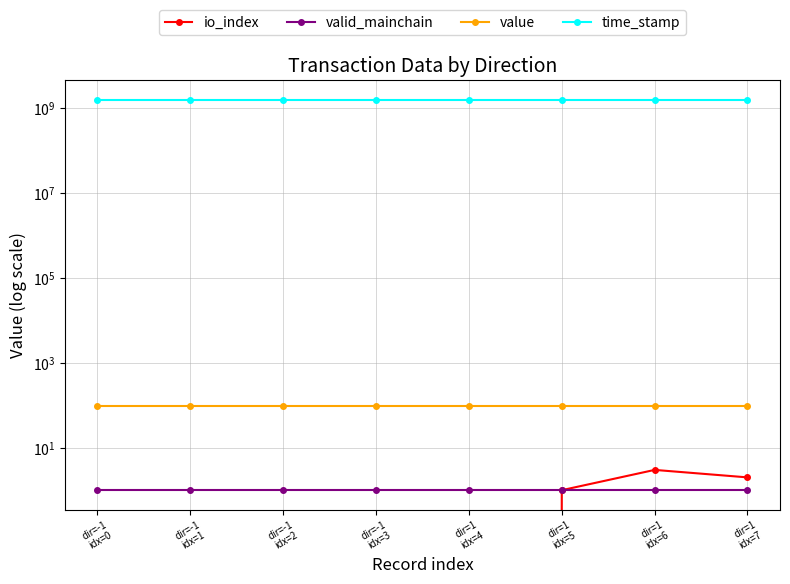

Reading right to left, what are all the values shown in this chart?

io_index: dir=1
idx=7=2.0	dir=1
idx=6=3.0	dir=1
idx=5=1.0	dir=1
idx=4=0.0	dir=-1
idx=3=0.0	dir=-1
idx=2=0.0	dir=-1
idx=1=0.0	dir=-1
idx=0=0.0
valid_mainchain: dir=1
idx=7=1.0	dir=1
idx=6=1.0	dir=1
idx=5=1.0	dir=1
idx=4=1.0	dir=-1
idx=3=1.0	dir=-1
idx=2=1.0	dir=-1
idx=1=1.0	dir=-1
idx=0=1.0
value: dir=1
idx=7=96.2	dir=1
idx=6=96.2	dir=1
idx=5=96.2	dir=1
idx=4=96.2	dir=-1
idx=3=96.2	dir=-1
idx=2=96.2	dir=-1
idx=1=96.2	dir=-1
idx=0=96.2
time_stamp: dir=1
idx=7=1537414087.0	dir=1
idx=6=1537414087.0	dir=1
idx=5=1537414087.0	dir=1
idx=4=1537414087.0	dir=-1
idx=3=1537414108.0	dir=-1
idx=2=1537414108.0	dir=-1
idx=1=1537414108.0	dir=-1
idx=0=1537414108.0